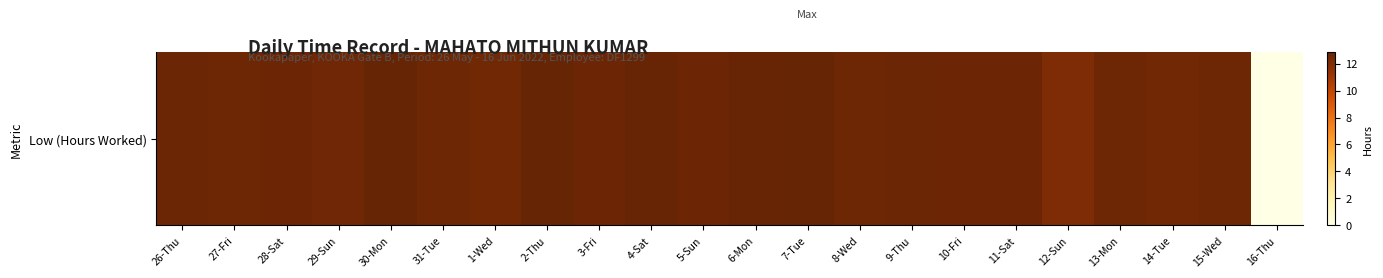

List the labels in order of value, smallest first.

16-Thu, 12-Sun, 14-Tue, 1-Wed, 29-Sun, 27-Fri, 8-Wed, 15-Wed, 31-Tue, 13-Mon, 28-Sat, 3-Fri, 11-Sat, 5-Sun, 10-Fri, 9-Thu, 26-Thu, 4-Sat, 6-Mon, 2-Thu, 30-Mon, 7-Tue